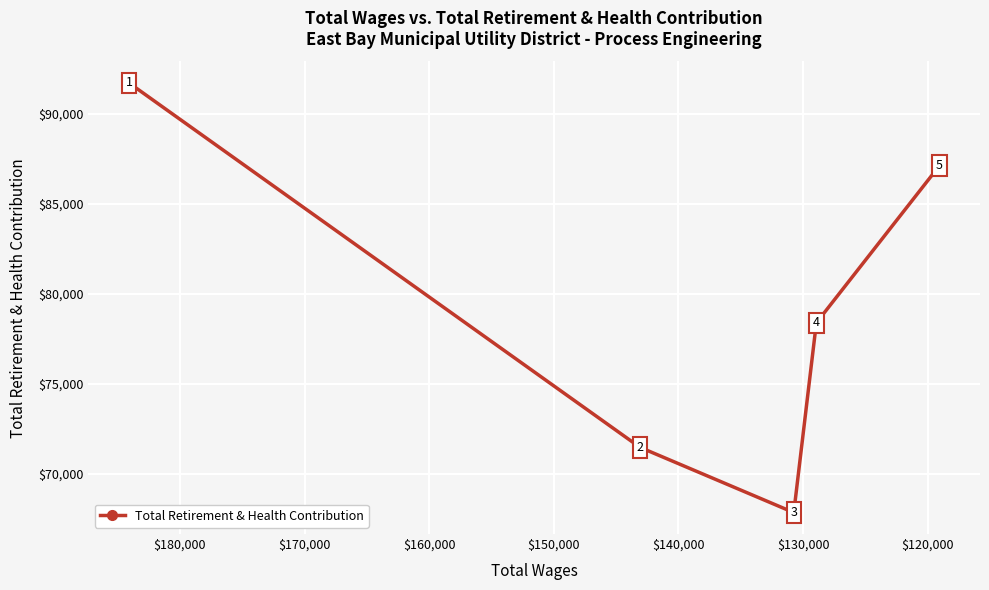

How many values are between 71476 and 87112?

3